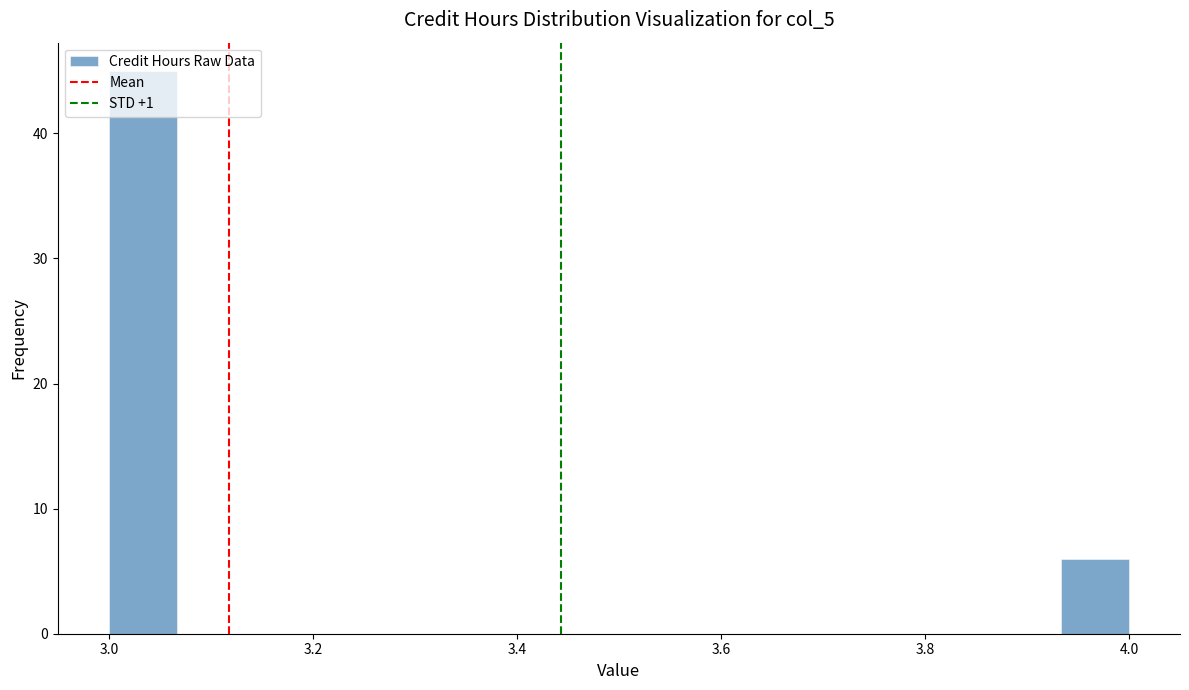

Around what value on the x-axis is the tallest bar? Give the approximate position of its centre, as read against the axis.

3.04